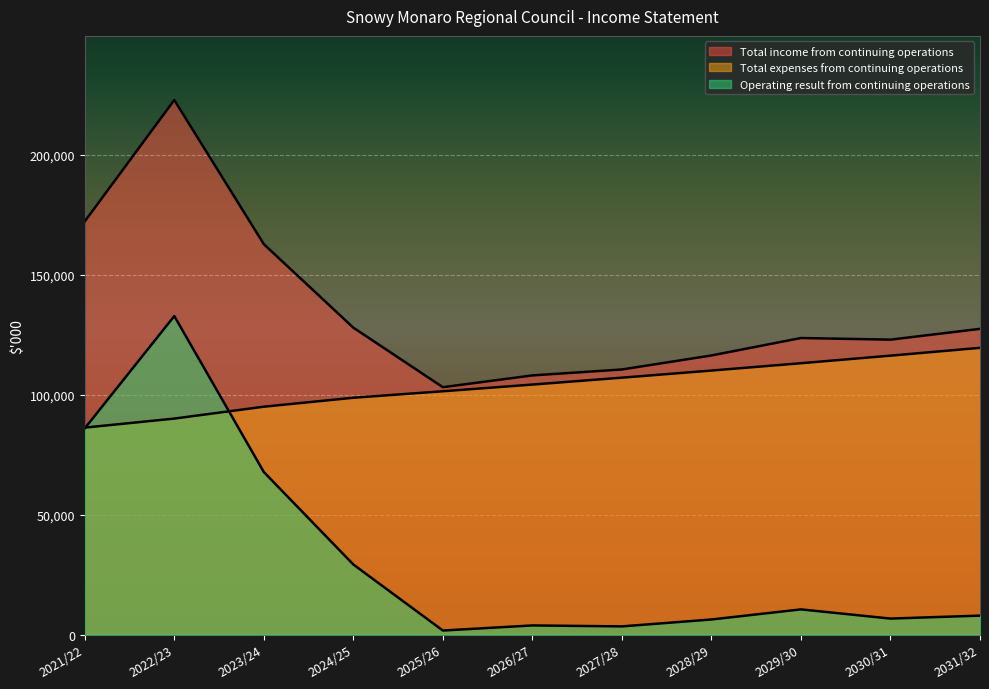

What is the average value of the Total income from continuing operations series?

136191